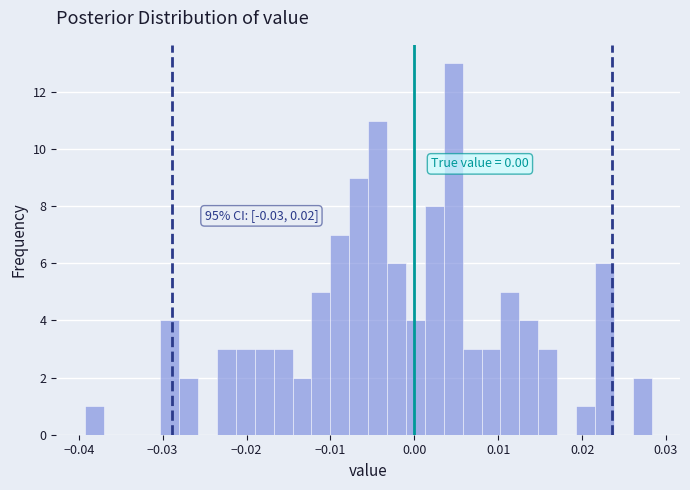

Read against the x-axis, roughly where is the centre of the tallest bar?

0.005